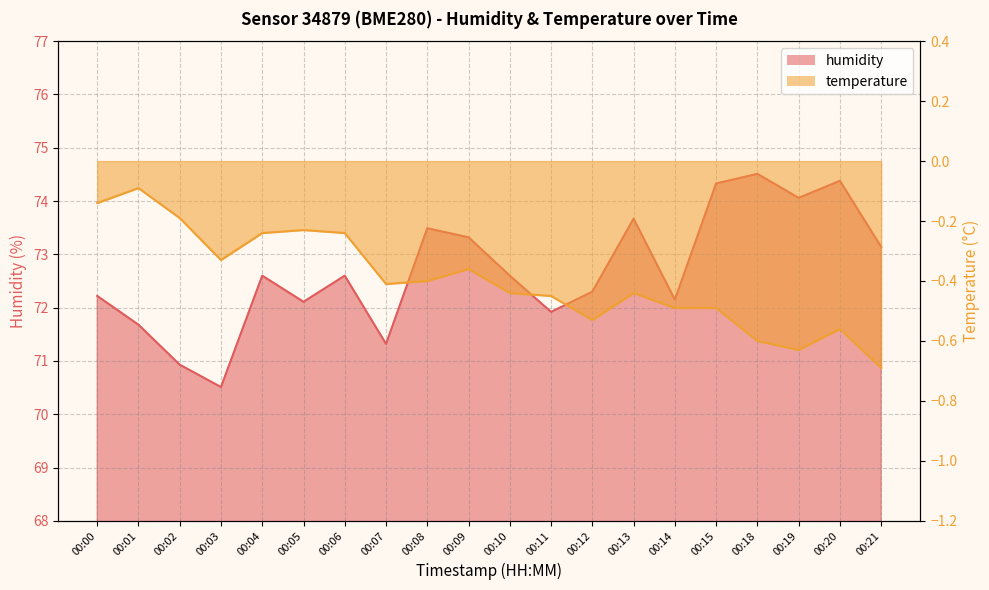

List the labels in order of humidity value, largest first.

00:18, 00:20, 00:15, 00:19, 00:13, 00:08, 00:09, 00:21, 00:04, 00:06, 00:10, 00:12, 00:00, 00:14, 00:05, 00:11, 00:01, 00:07, 00:02, 00:03